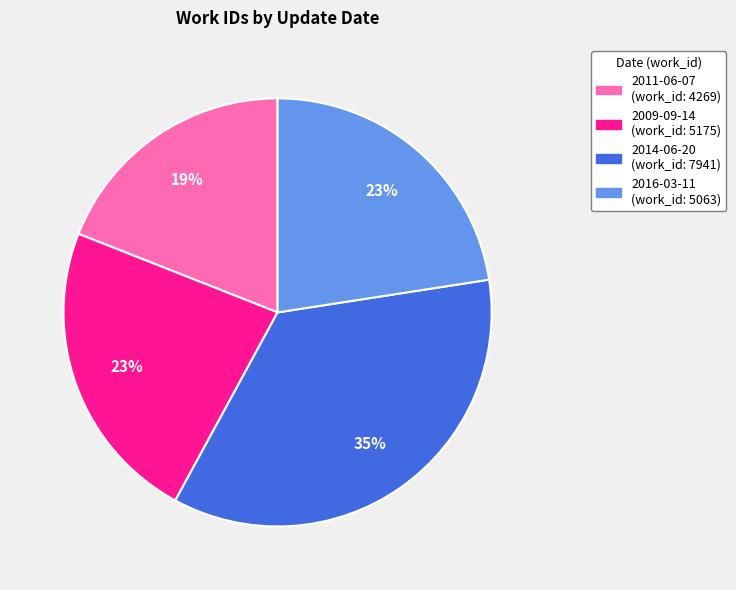

Which has a higher value, 2009-09-14 or 2014-06-20?

2014-06-20